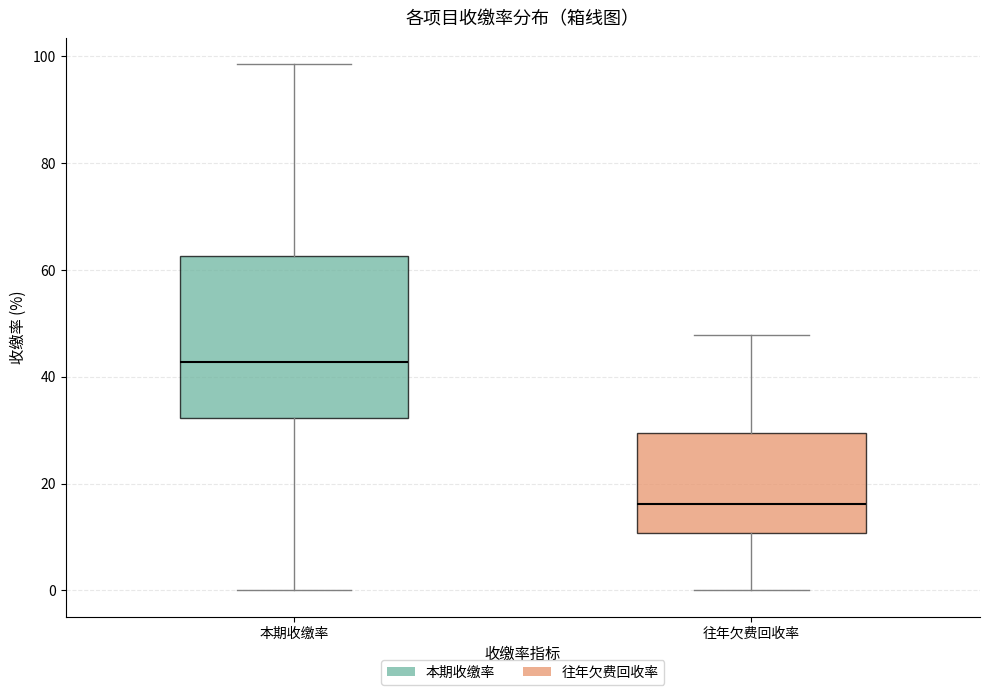

Where is the lower edge of the box for 本期收缴率 on the y-axis? The values are not printed on the chart, so give them approximately, as read against the axis.

32